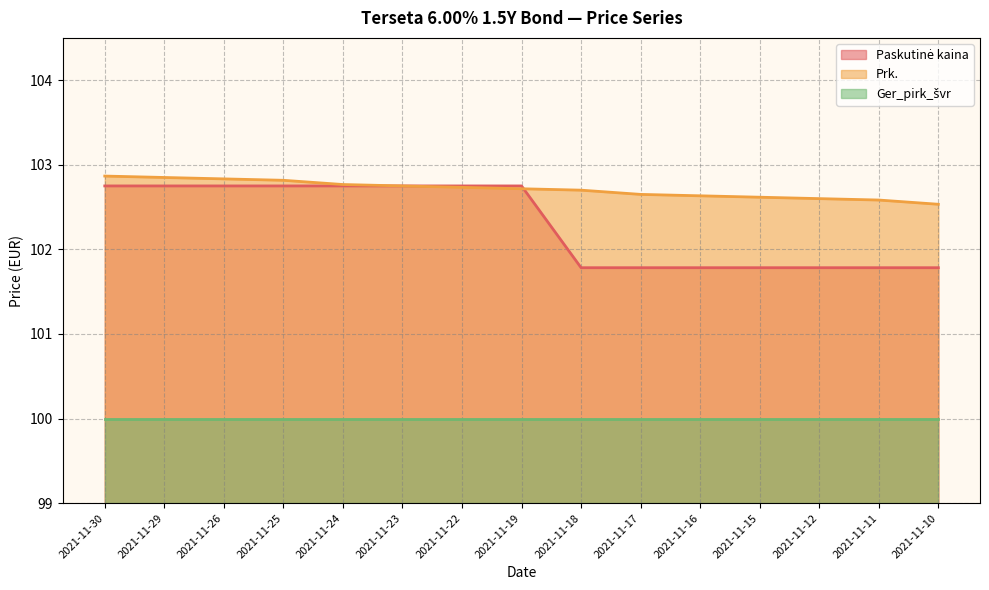

What is the lowest value of the Prk. series?

102.5